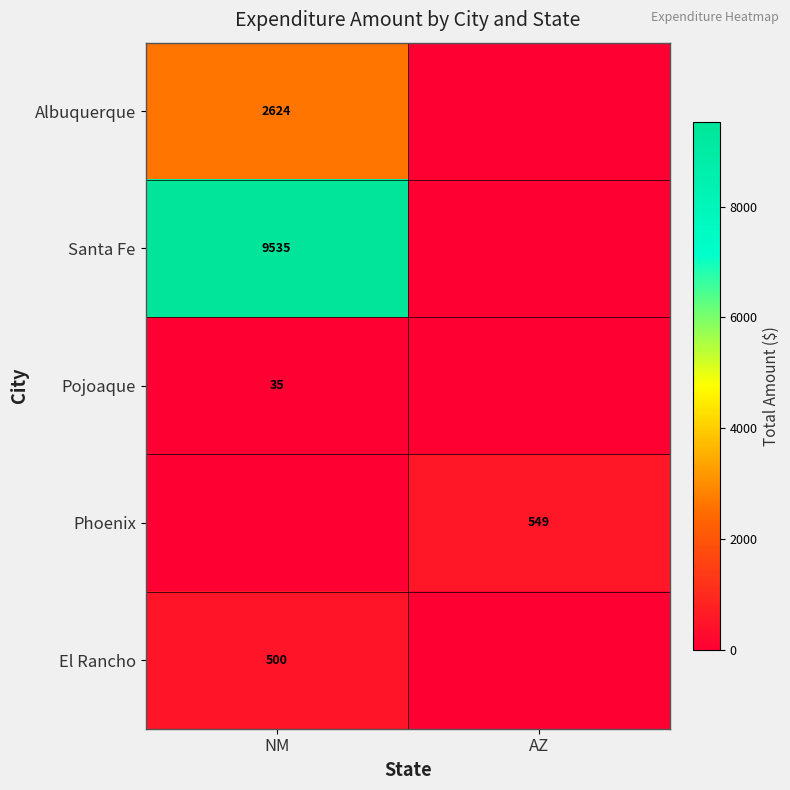

True or false: Santa Fe has a value of 2994 at NM.

False